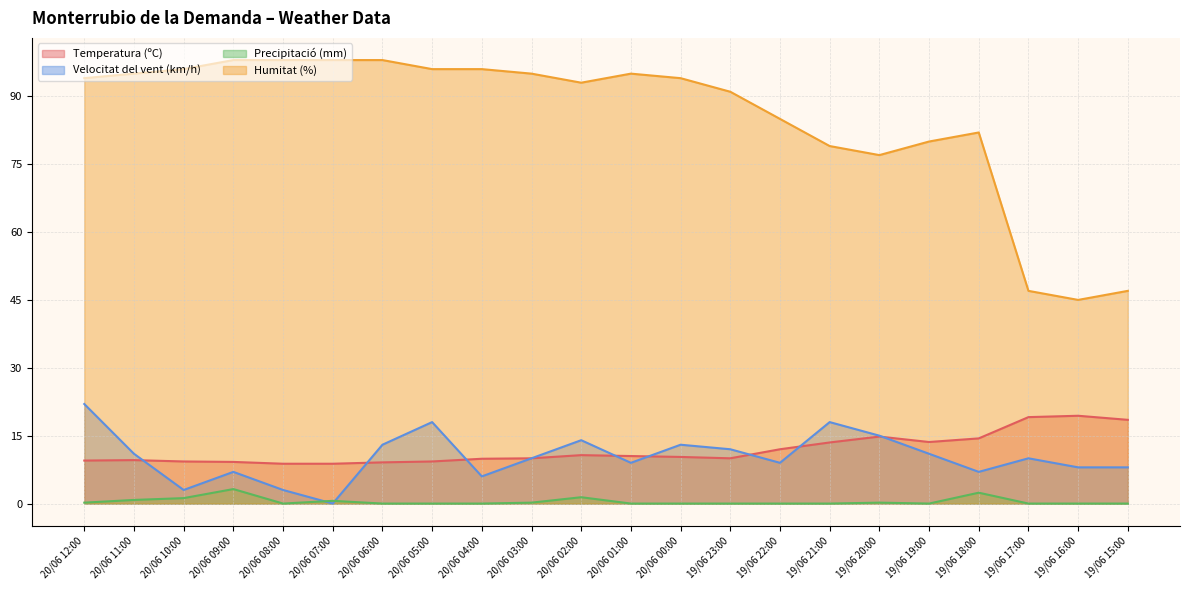

Is it true that Temperatura (ºC) equals 18.0 at 19/06 19:00?

False